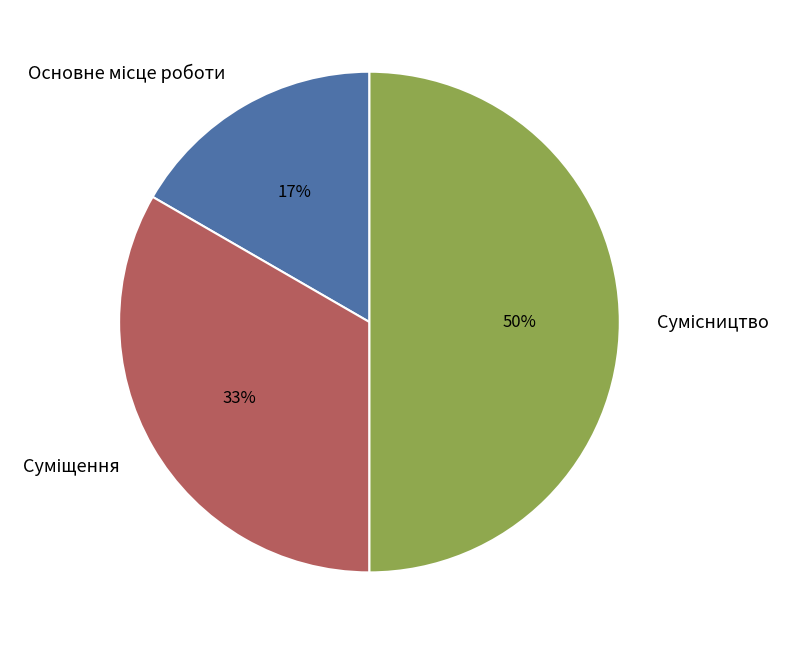

To the nearest percent, what is the average slice percentage?

33%